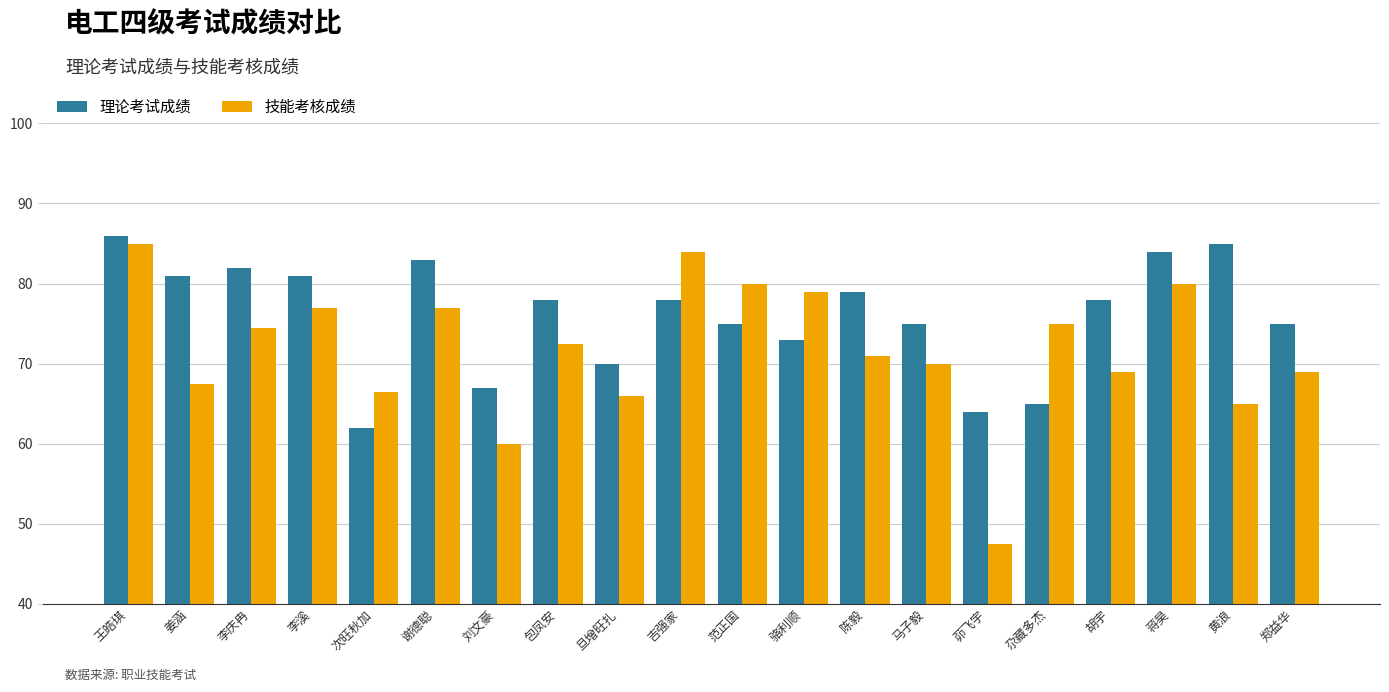

The value of 技能考核成绩 at 黄浪 is 65.0. True or false?

True